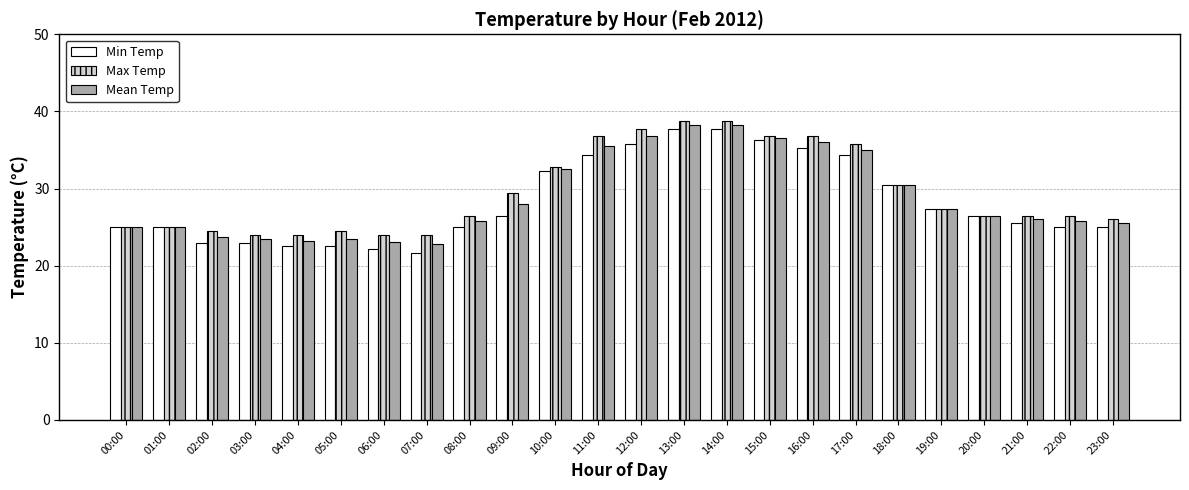

Is the value of Max Temp at 07:00 greater than the value of Min Temp at 04:00?

Yes